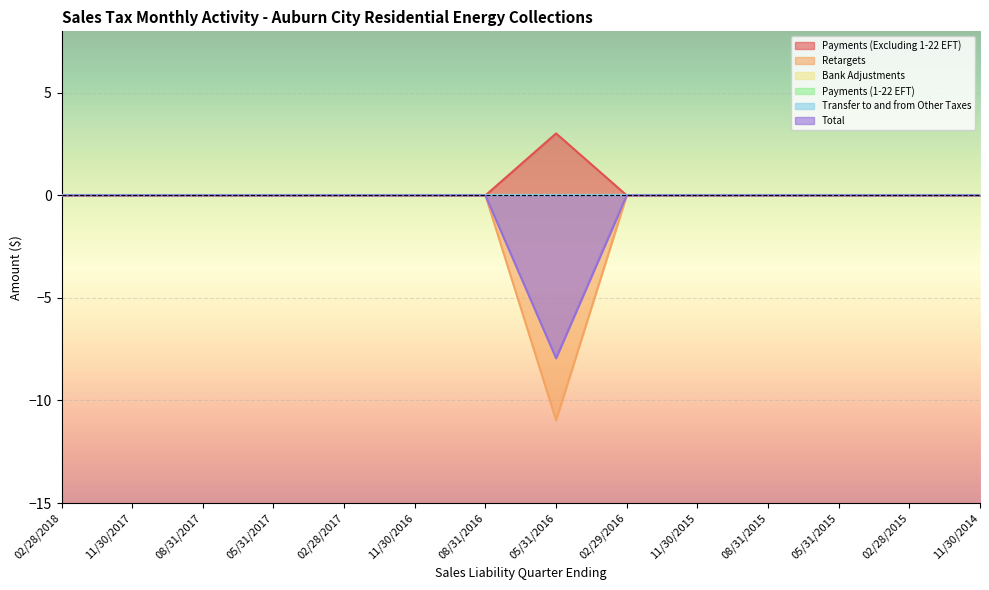

True or false: Retargets has more than 1 interior local peaks.

False